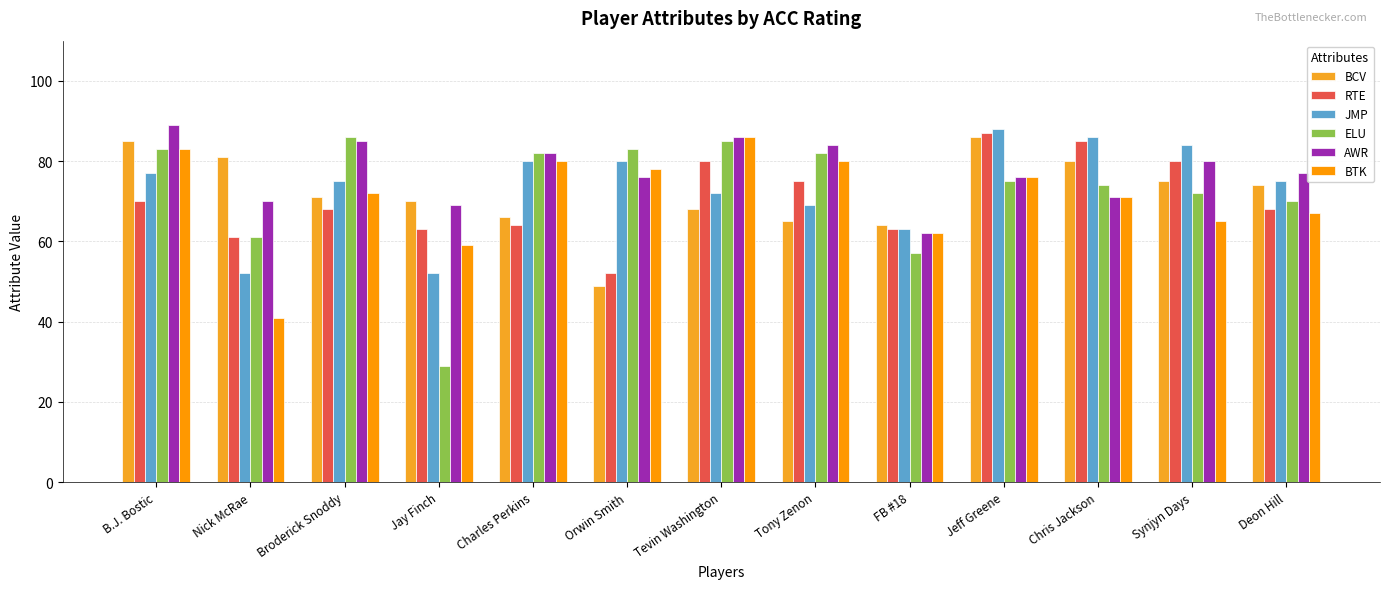

What is the difference between the maximum and minimum values in the RTE series?

35